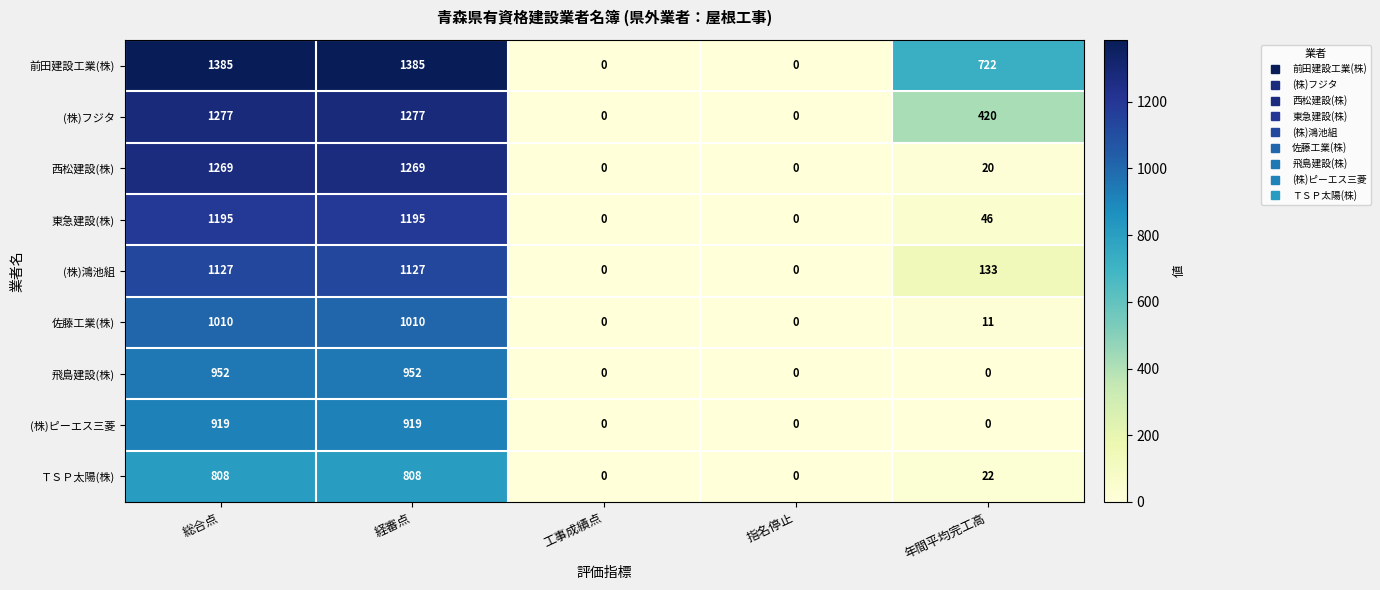

List the series in order of their peak value, highest first.

前田建設工業(株), (株)フジタ, 西松建設(株), 東急建設(株), (株)鴻池組, 佐藤工業(株), 飛島建設(株), (株)ピーエス三菱, ＴＳＰ太陽(株)